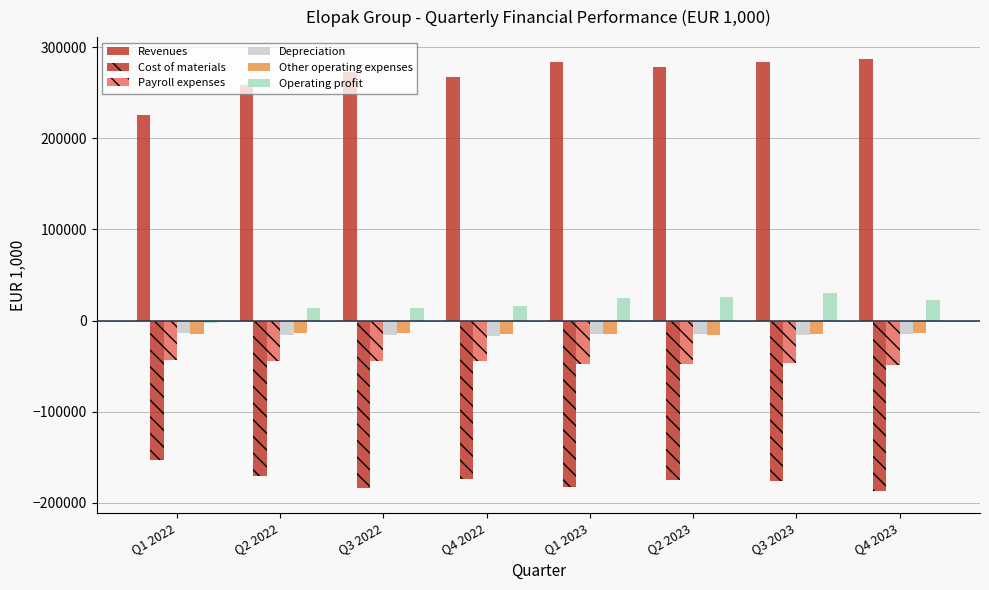

Reading left to right, extract all data points from this chart.

Revenues: Q1 2022=225754.9	Q2 2022=258501.4	Q3 2022=272382.4	Q4 2022=267056.9	Q1 2023=283393.0	Q2 2023=278024.2	Q3 2023=283459.8	Q4 2023=287165.7
Cost of materials: Q1 2022=-153287.1	Q2 2022=-170232.0	Q3 2022=-184042.9	Q4 2022=-173911.3	Q1 2023=-182158.5	Q2 2023=-174972.5	Q3 2023=-175448.8	Q4 2023=-187216.2
Payroll expenses: Q1 2022=-42849.3	Q2 2022=-44561.0	Q3 2022=-44508.7	Q4 2022=-44801.7	Q1 2023=-47054.3	Q2 2023=-47423.5	Q3 2023=-46517.4	Q4 2023=-48627.3
Depreciation: Q1 2022=-13043.1	Q2 2022=-15994.0	Q3 2022=-15764.9	Q4 2022=-16722.9	Q1 2023=-15223.1	Q2 2023=-14770.3	Q3 2023=-15658.4	Q4 2023=-14494.7
Other operating expenses: Q1 2022=-14585.8	Q2 2022=-13804.0	Q3 2022=-13187.4	Q4 2022=-14180.5	Q1 2023=-14223.4	Q2 2023=-15329.2	Q3 2023=-15094.1	Q4 2023=-13973.5
Operating profit: Q1 2022=-2260.5	Q2 2022=14274.6	Q3 2022=13653.7	Q4 2022=16105.4	Q1 2023=24657.6	Q2 2023=25493.2	Q3 2023=30375.1	Q4 2023=22252.6